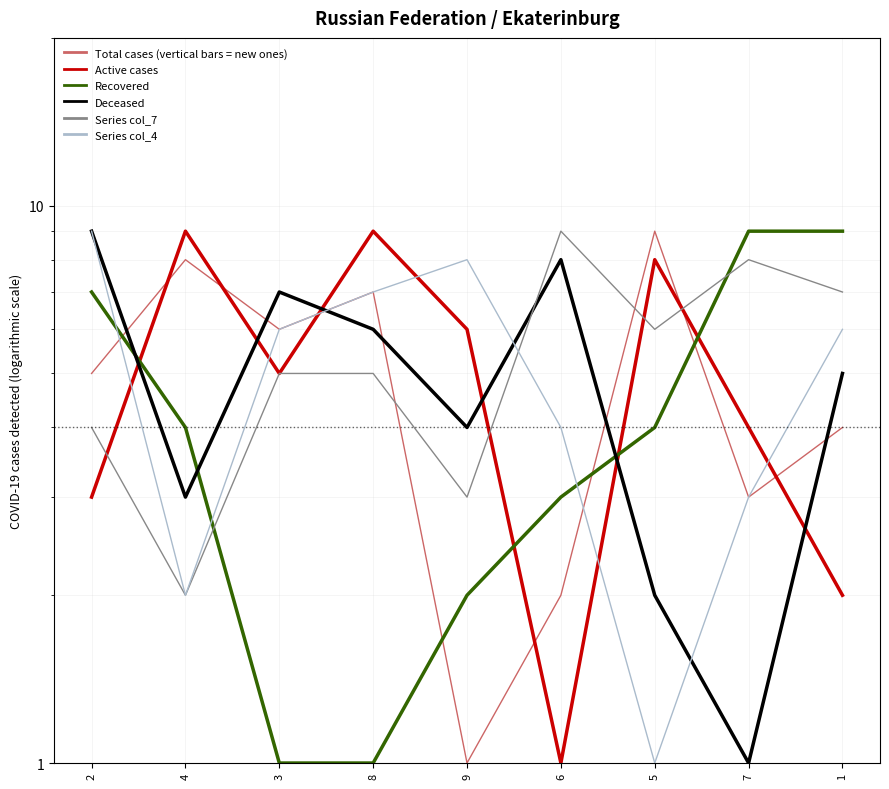

What is the label of the 2nd point from the left?

4